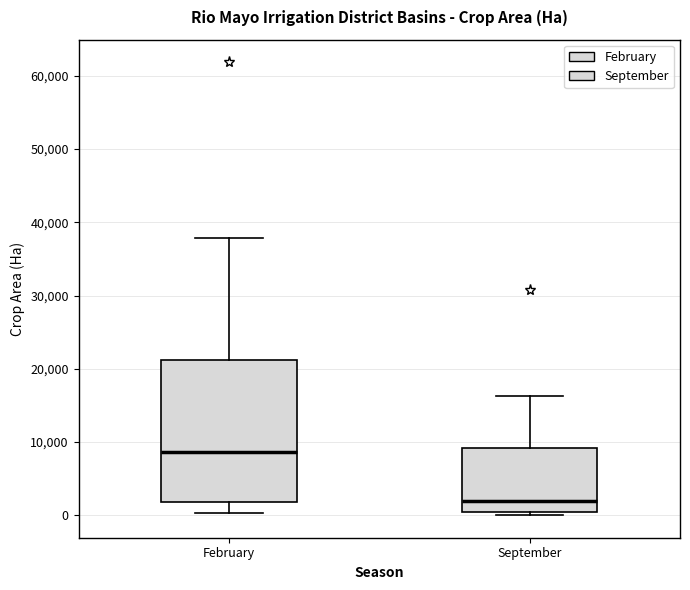

Which box's median line is the highest?

February